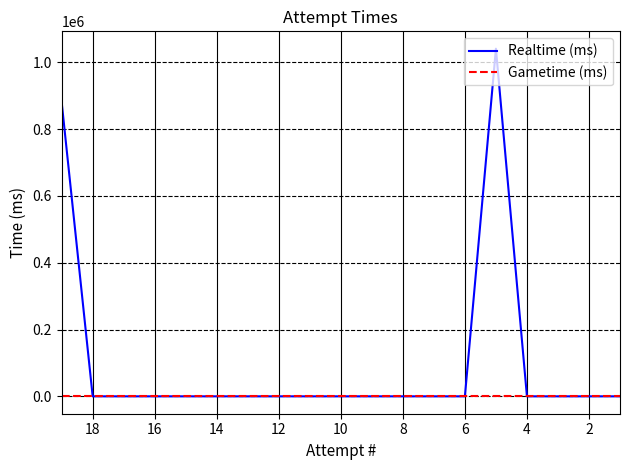

Which series changed the most between 20 and 11?

Realtime (ms)